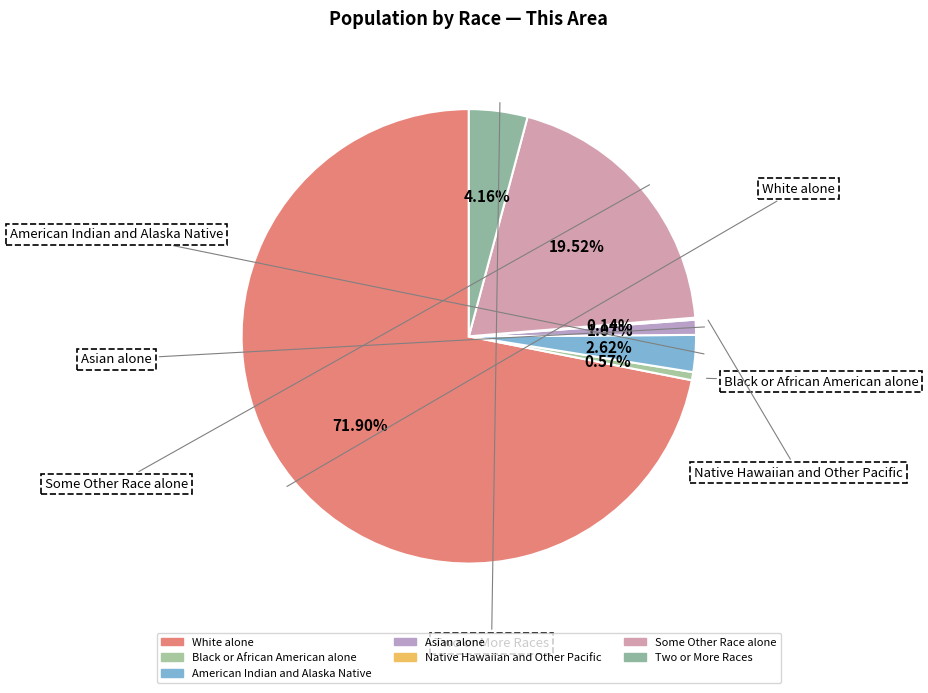

To the nearest percent, what is the difference between the Native Hawaiian and Other Pacific and Some Other Race alone slice percentages?

19%